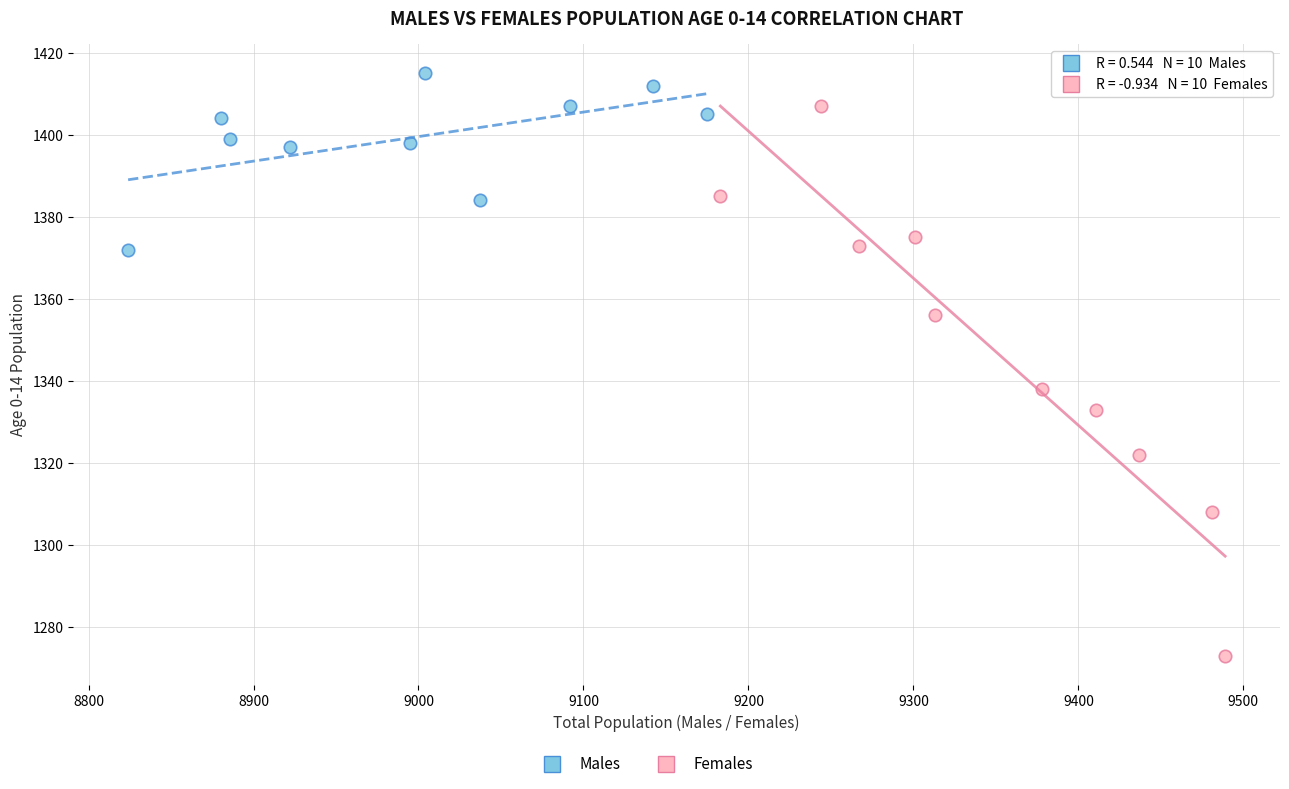

Which series has the largest Y range (max minus min)?

Females